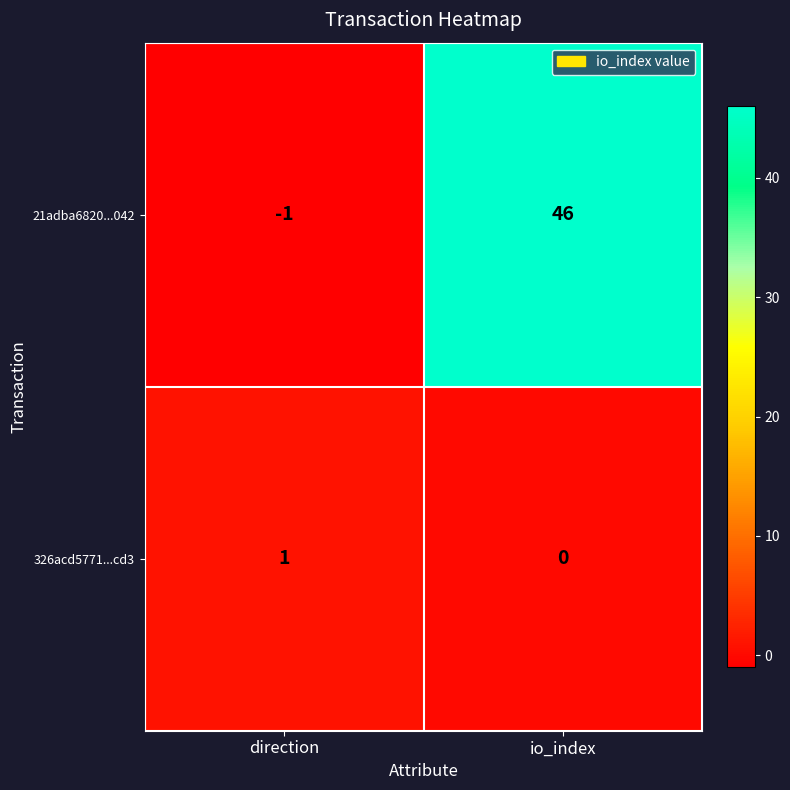

What is the minimum value shown in the chart?

-1